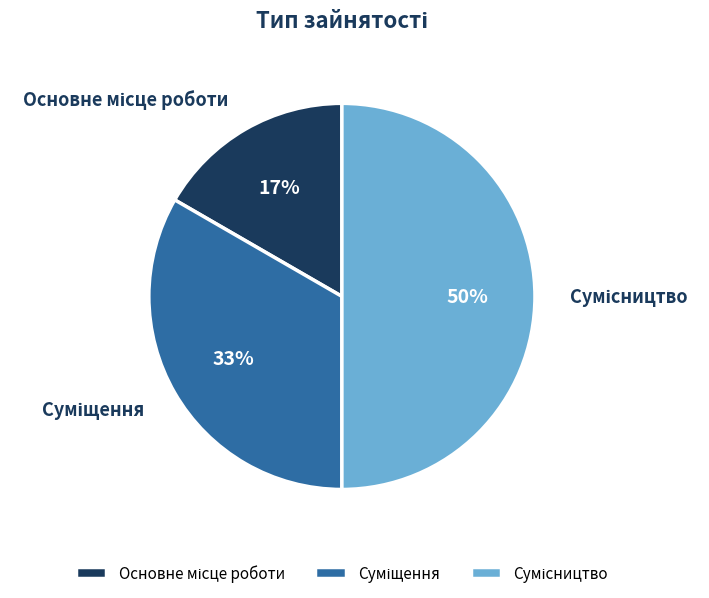

To the nearest percent, what is the difference between the largest and smallest slice percentages?

33%